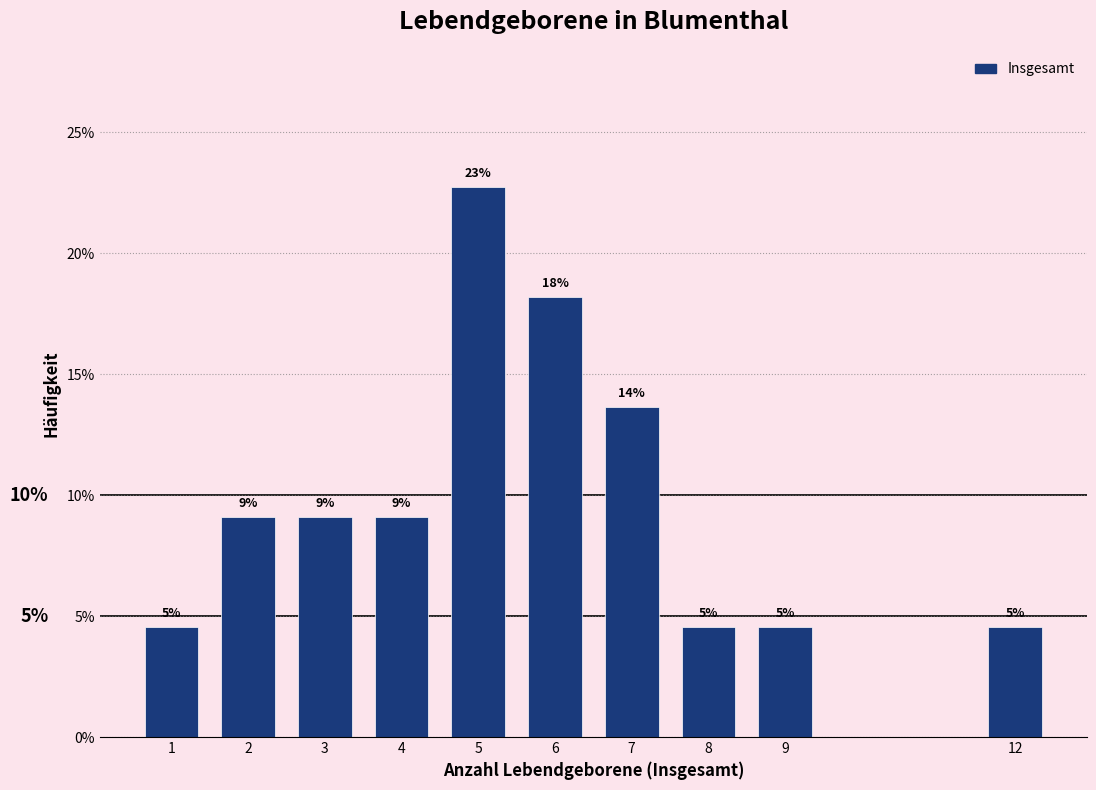

Are the bars horizontal?

No